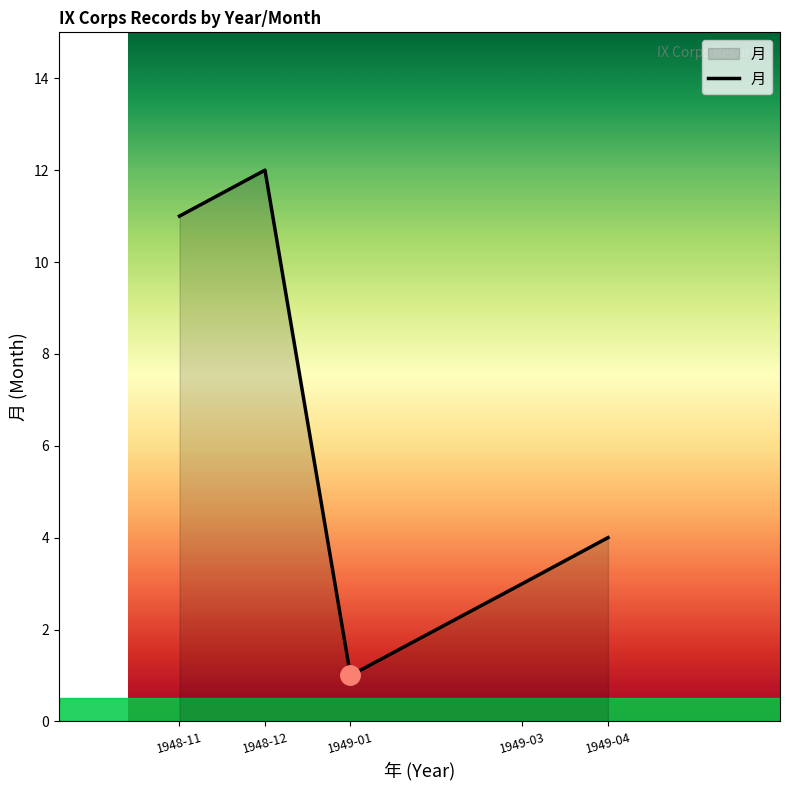

How many values are below 4?

2